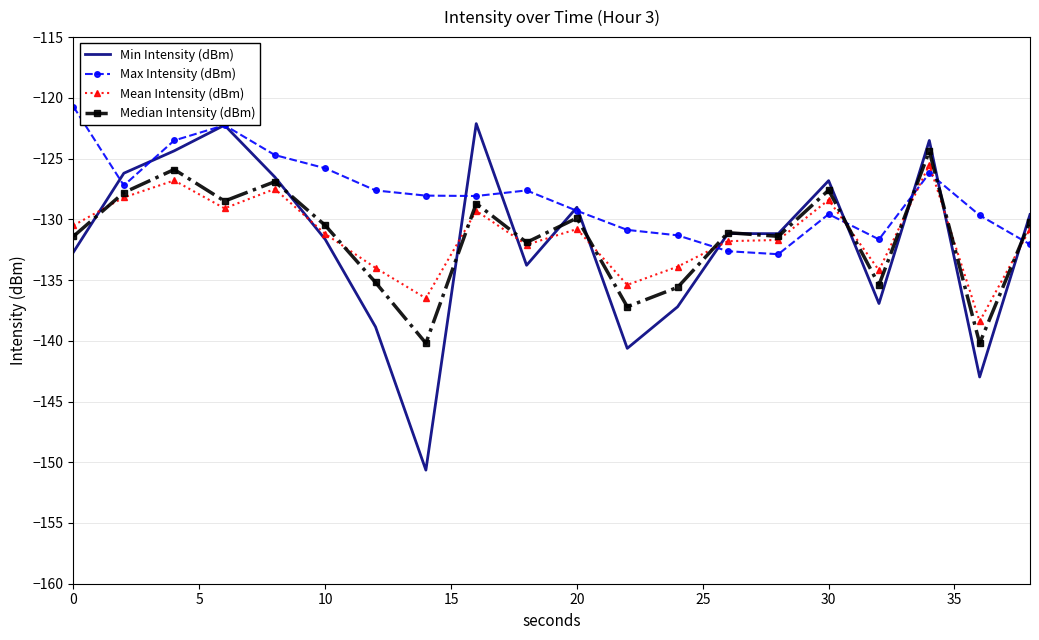

Which series has the largest total across all categories?

Max Intensity (dBm)